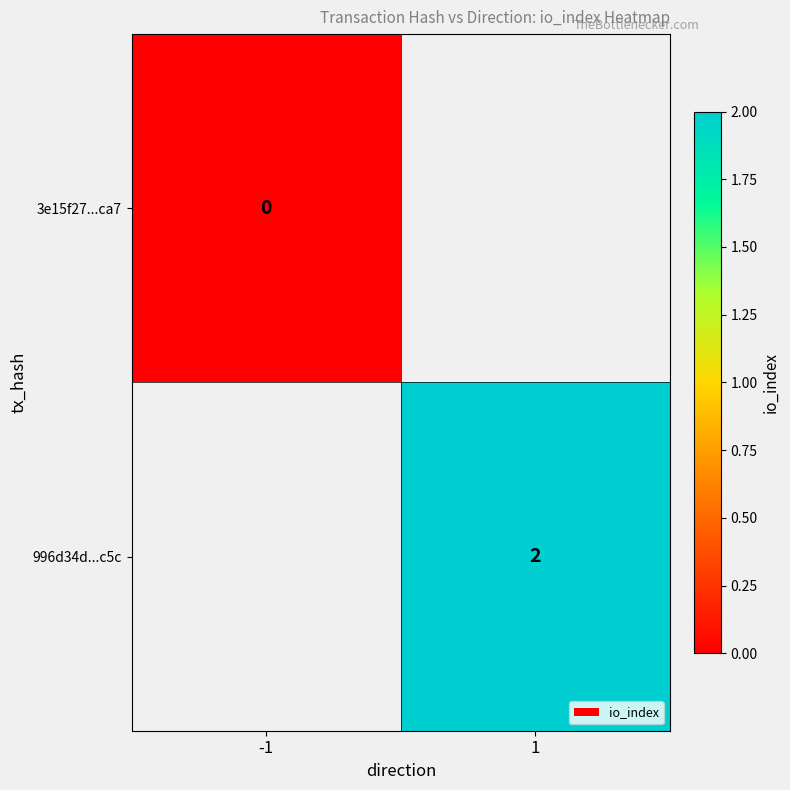

Is it true that 996d34d...c5c equals 2 at 1?

True